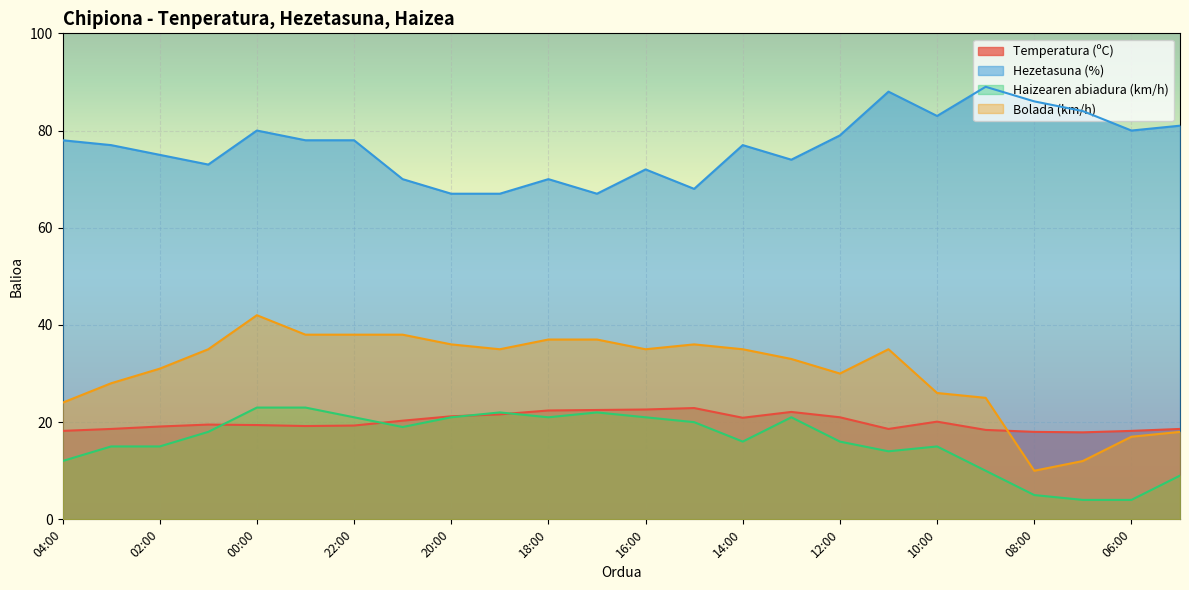

In Bolada (km/h), how many points are lower than both neighbors (excluding endpoints)?

4